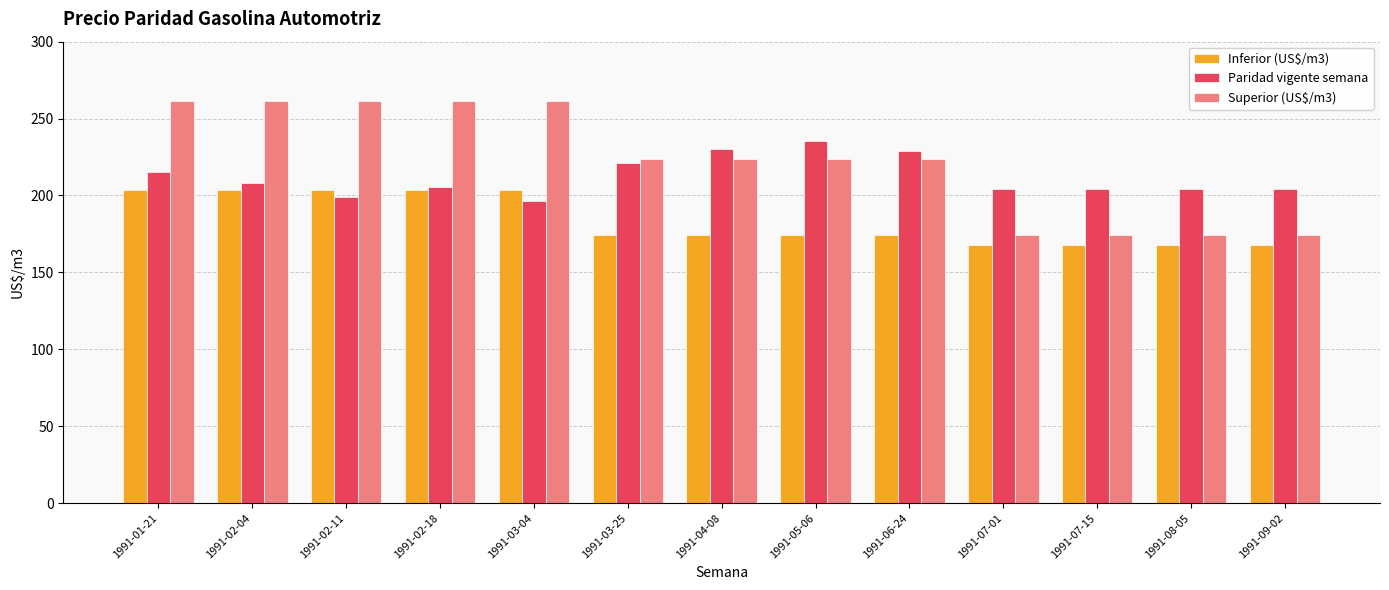

What are all the series names shown in the legend?

Inferior (US$/m3), Paridad vigente semana, Superior (US$/m3)